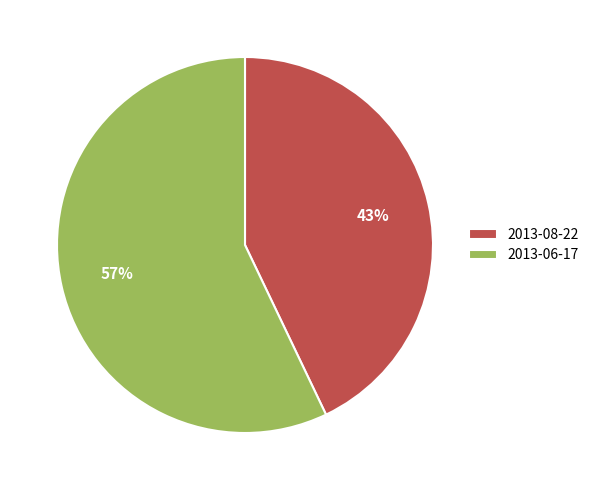

Do 2013-08-22 and 2013-06-17 together represent more than half of the pie?

Yes